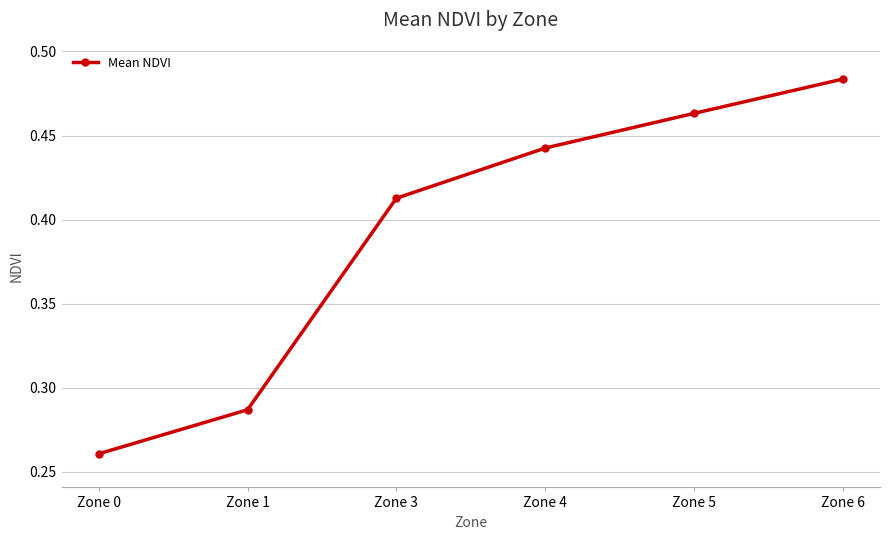

Which category has the highest value across all series?

Zone 6